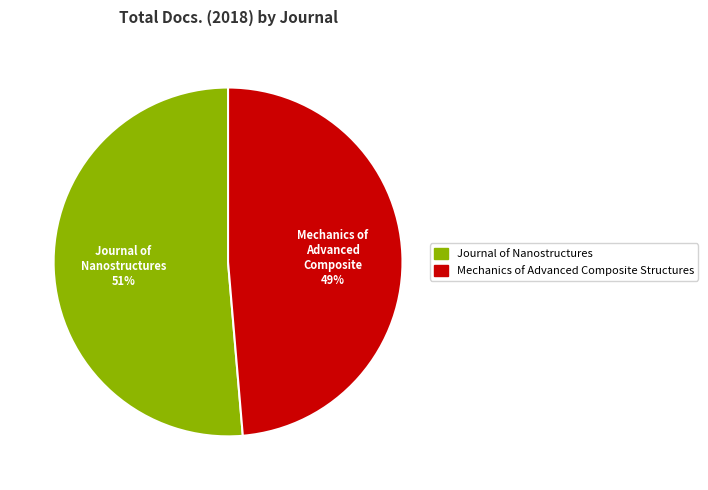

Is there a majority slice in this chart?

Yes